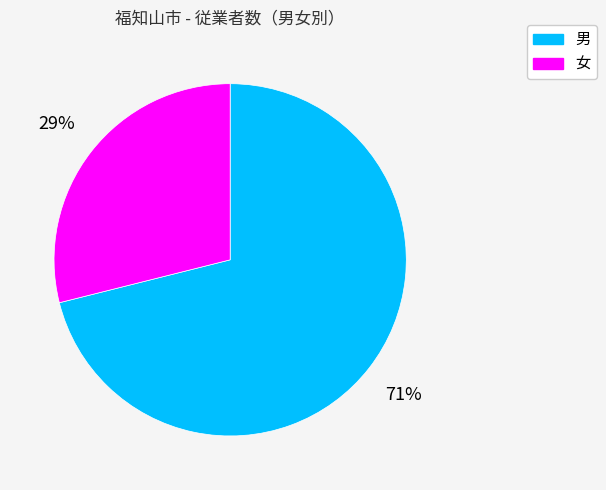

What percentage is the 女 slice, to the nearest percent?

29%